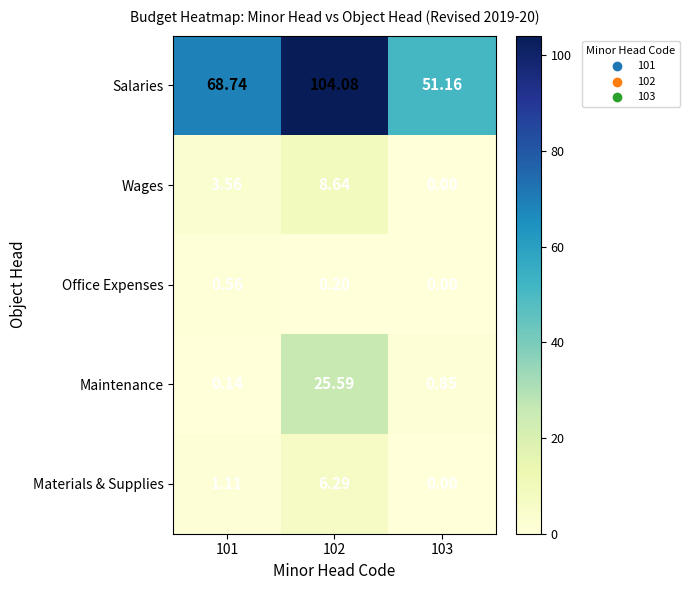

Between 101 and 103, which series saw the biggest shift?

Salaries